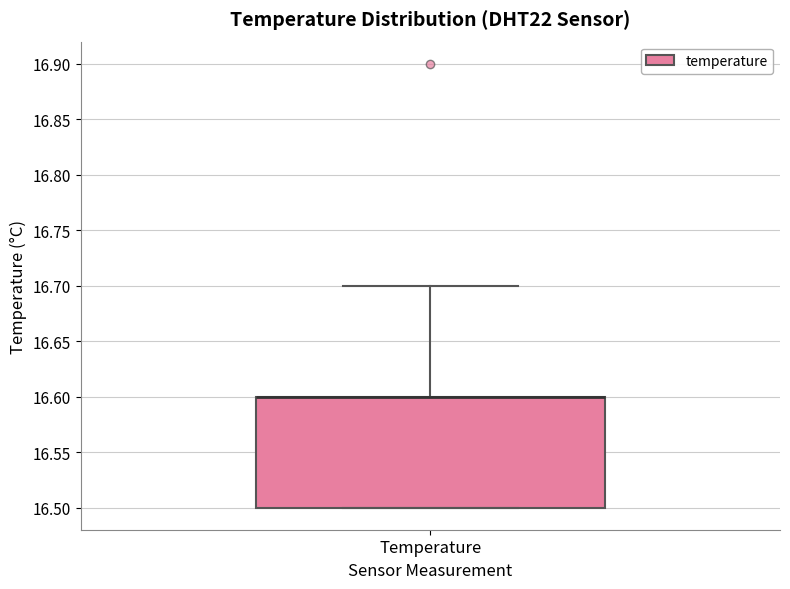

Where is the upper edge of the box for Temperature on the y-axis? The values are not printed on the chart, so give them approximately, as read against the axis.

16.6